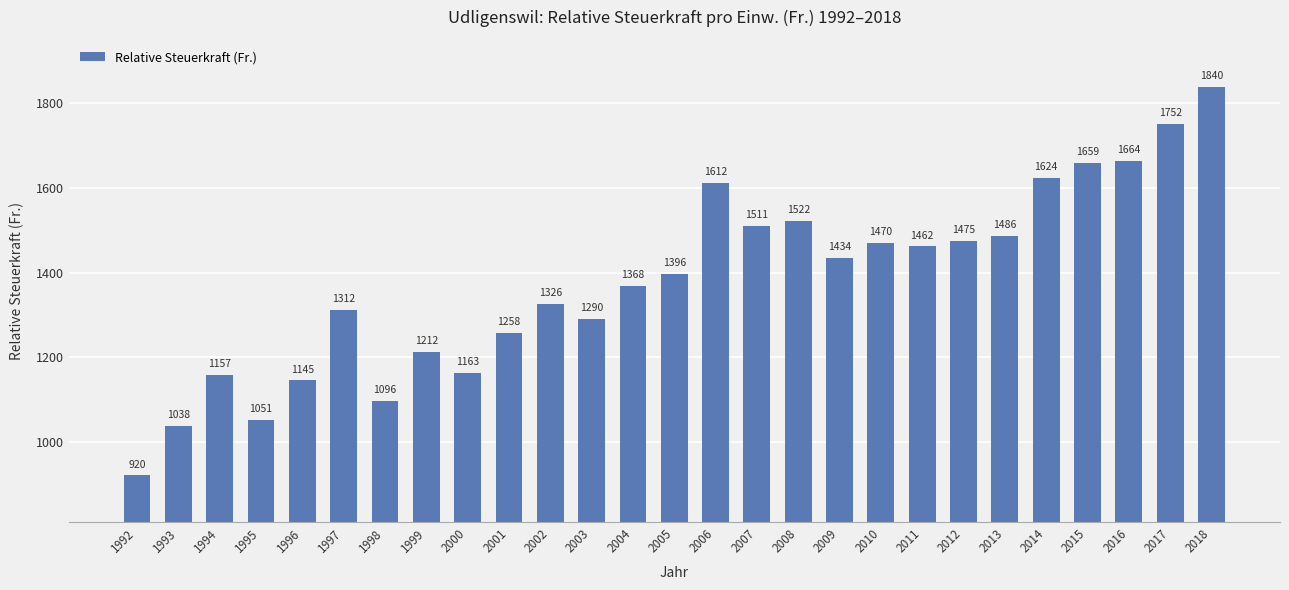

At which label is the value closest to 1380?

2004